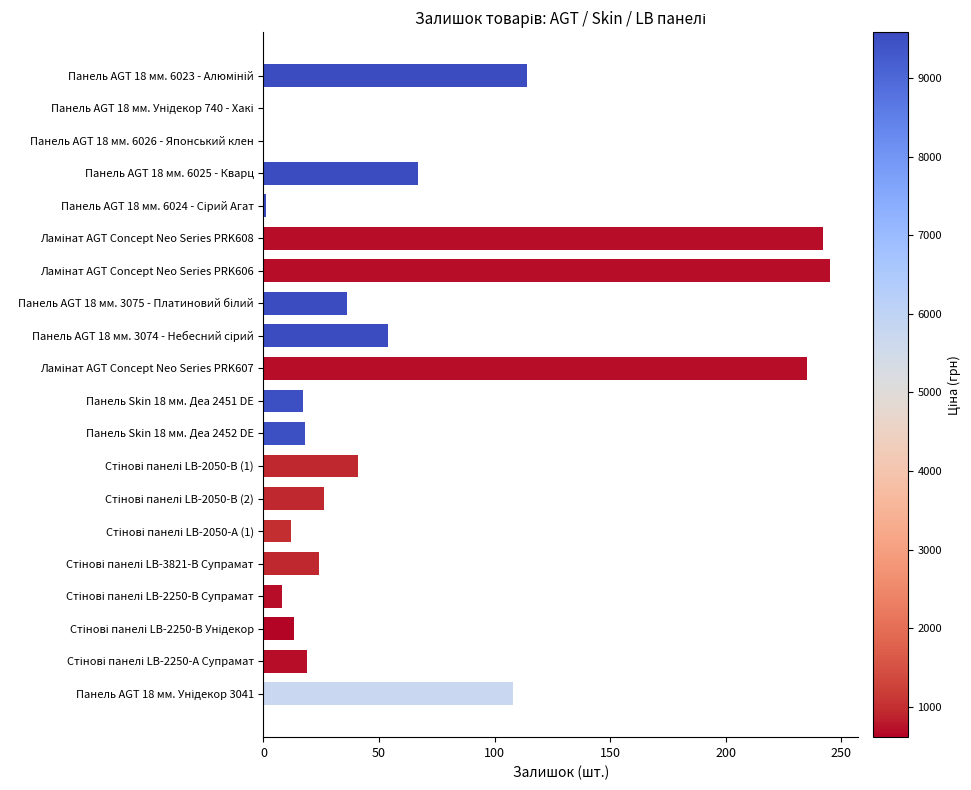

What is the sum of all values?

1280